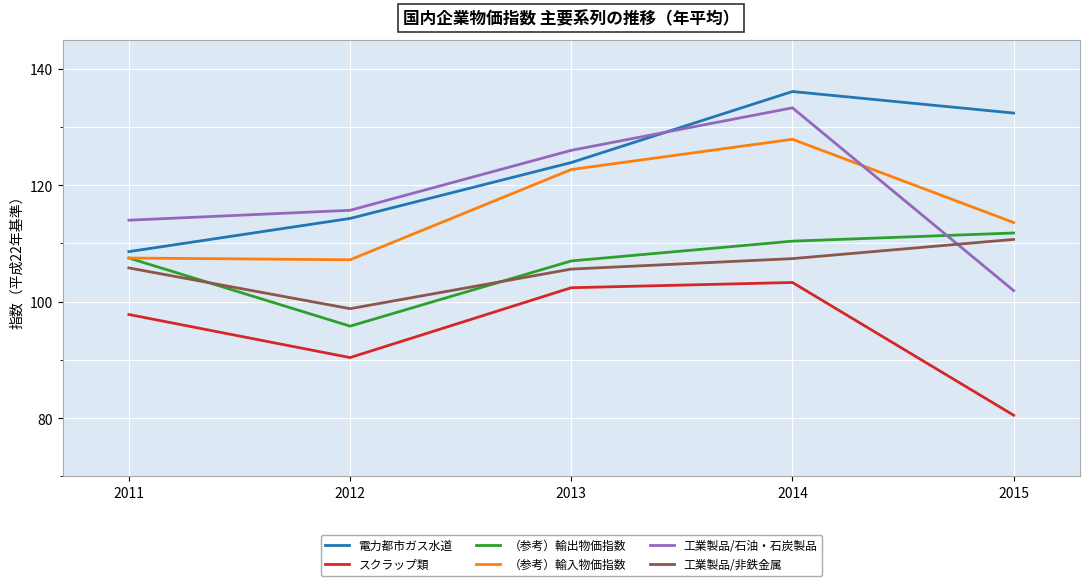

What is the total value across all series at 2011?

641.2